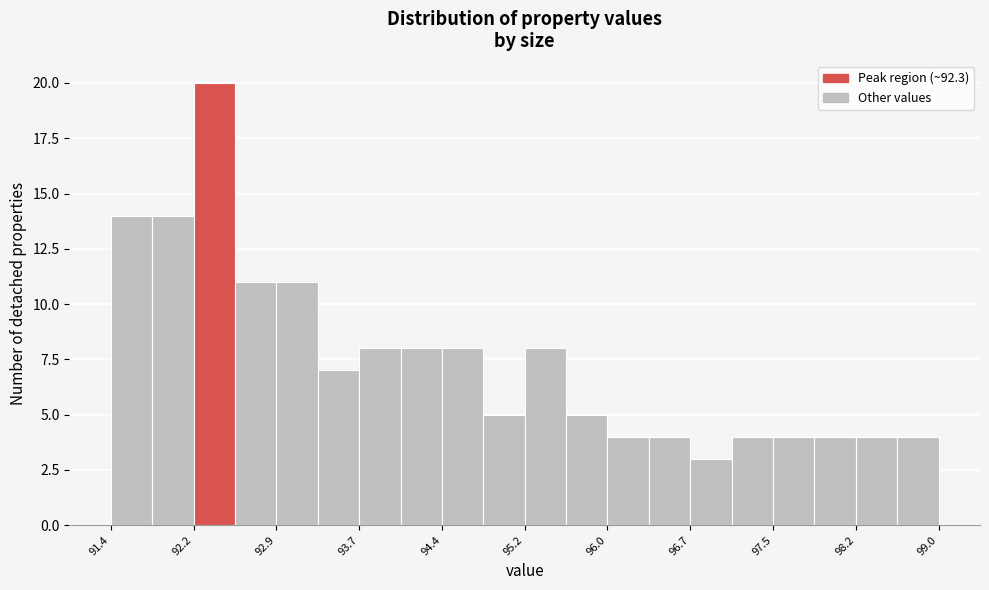

Around what value on the x-axis is the tallest bar? Give the approximate position of its centre, as read against the axis.

92.4